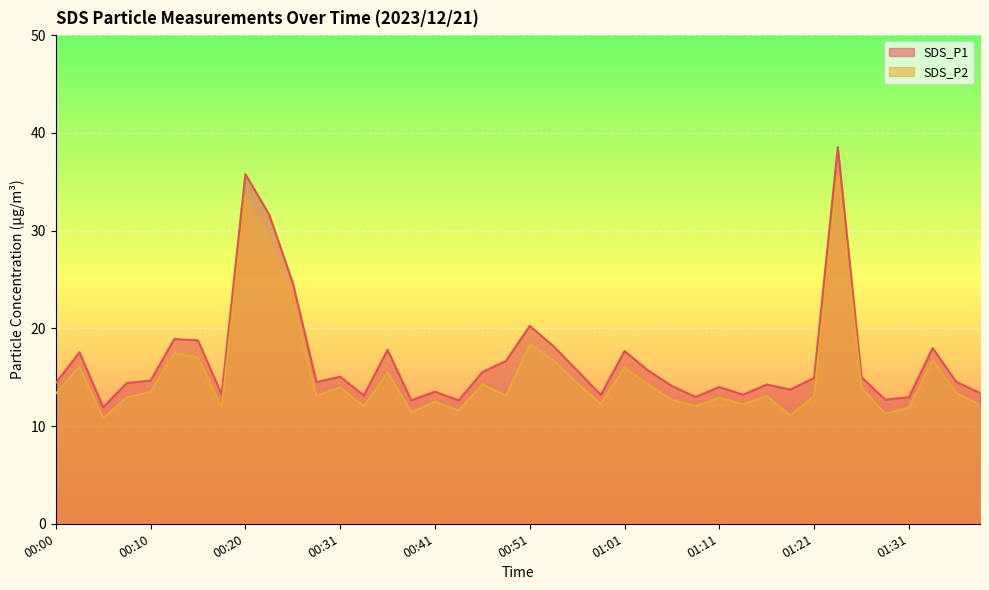

Is the value of SDS_P1 at 00:56 greater than the value of SDS_P2 at 00:31?

Yes